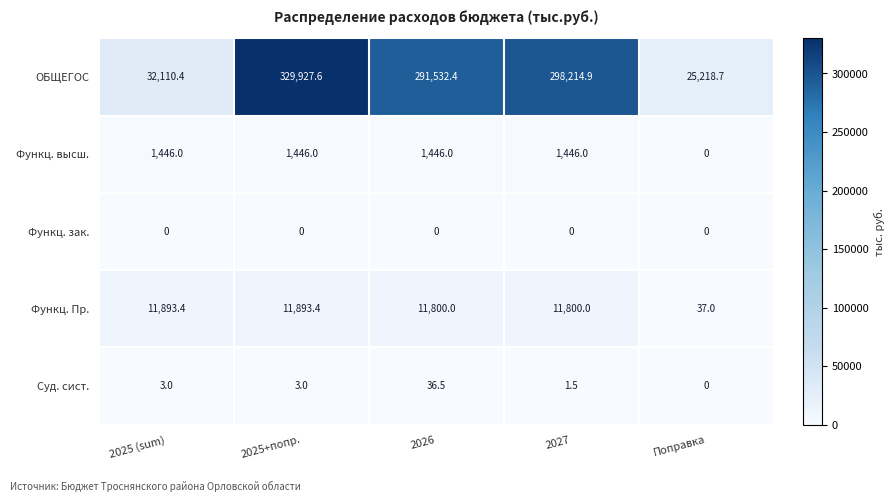

Reading left to right, list all the values displayed in this chart.

ОБЩЕГОС: 32110.4	329927.6	291532.4	298214.9	25218.7
Функц. высш.: 1446.0	1446.0	1446.0	1446.0	0.0
Функц. зак.: 0.0	0.0	0.0	0.0	0.0
Функц. Пр.: 11893.4	11893.4	11800.0	11800.0	37.0
Суд. сист.: 3.0	3.0	36.5	1.5	0.0